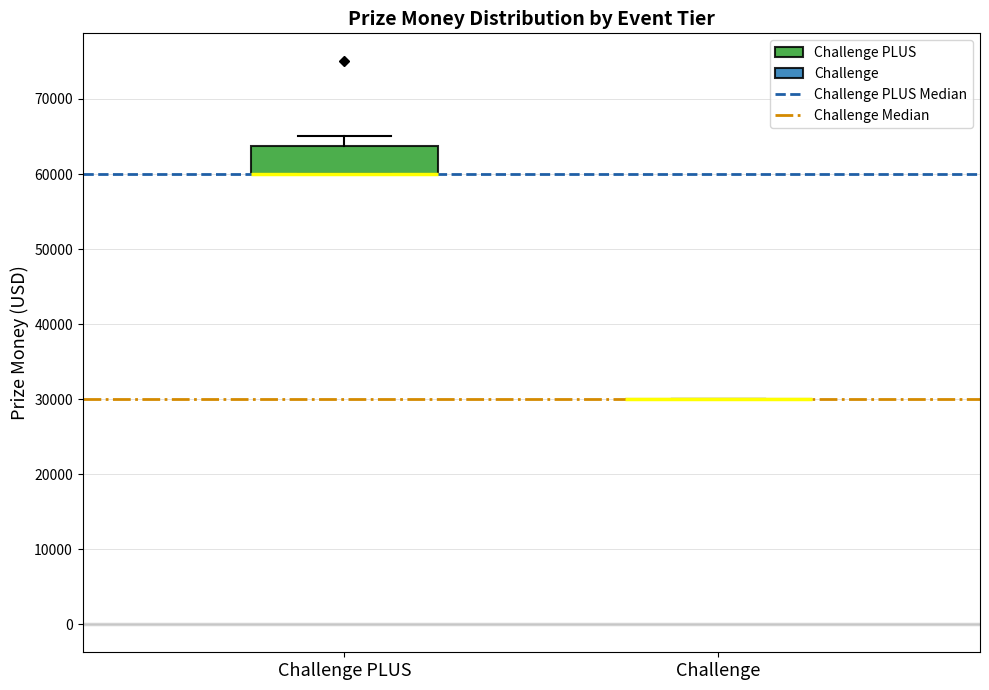

Which box is the tallest, from its lower edge to its upper edge?

Challenge PLUS